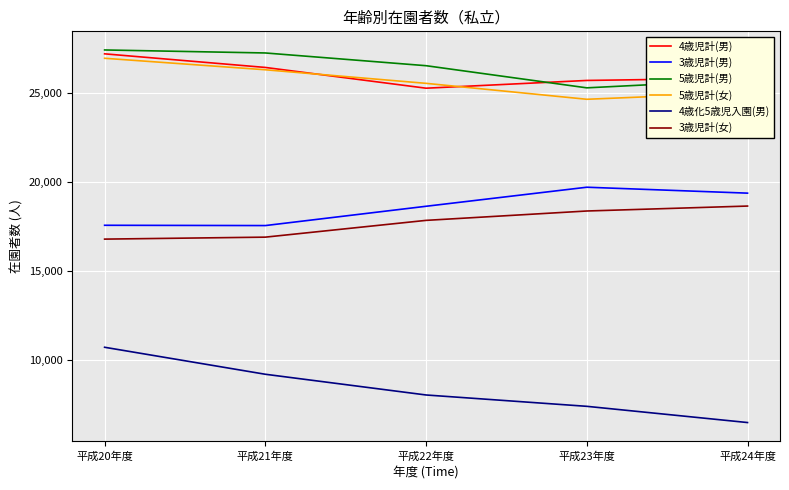

True or false: 4歳児計(男) has a value of 12627 at 平成21年度.

False